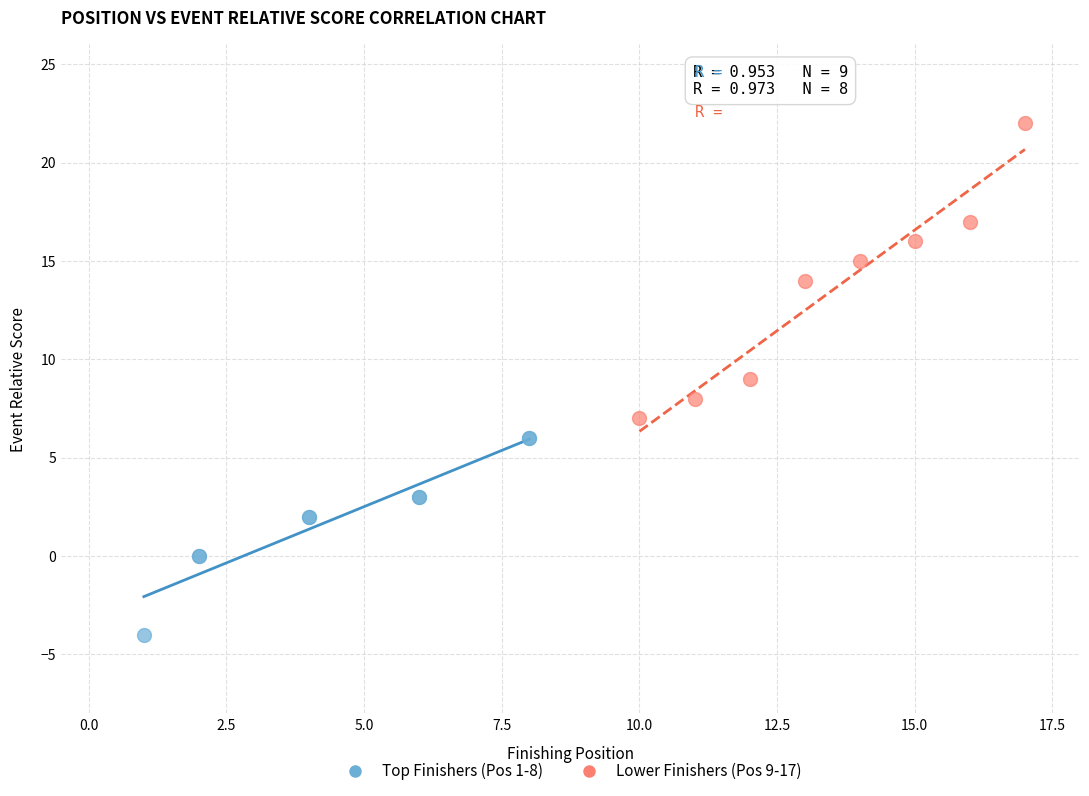

Which series contains the lowest Y value?

Top Finishers (Pos 1-8)